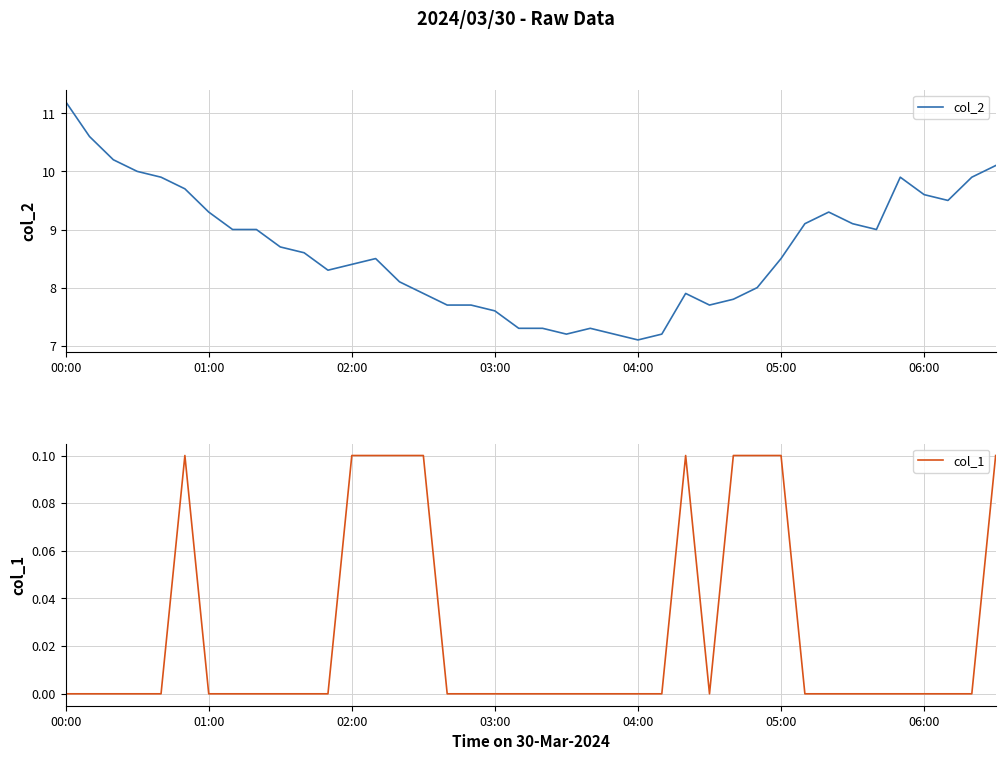

What position from the left is 15?

16